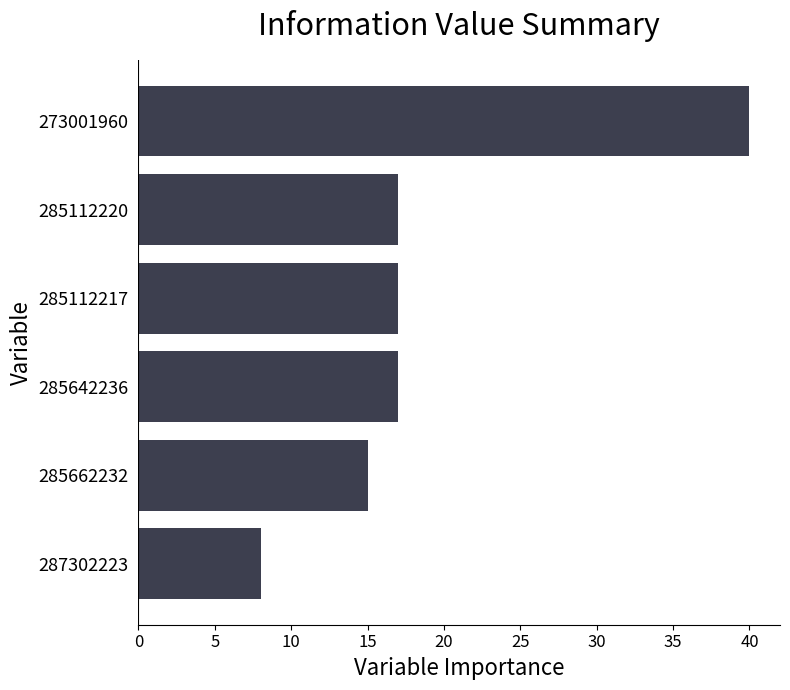

What is the change in value from 287302223 to 285642236?

+9